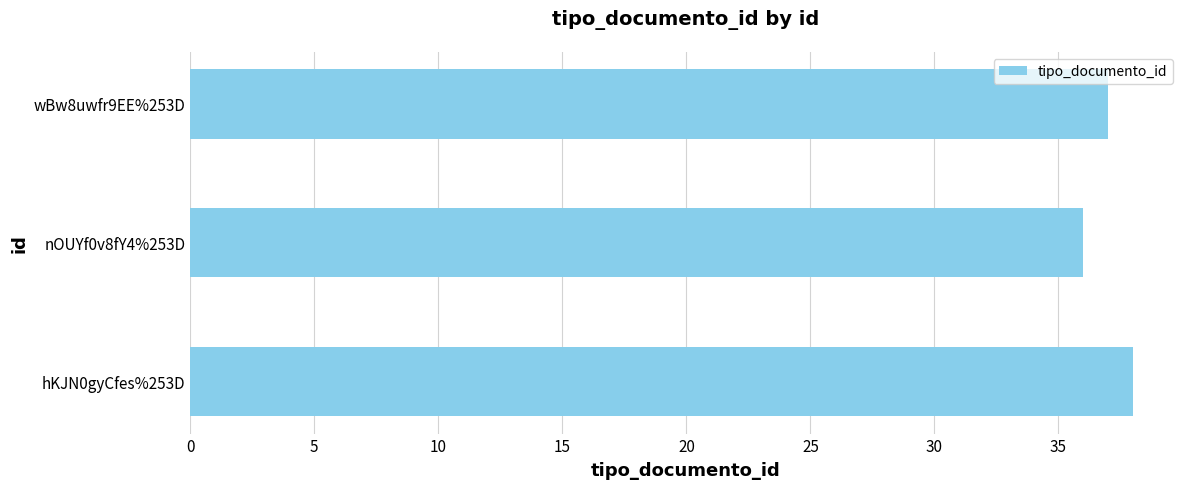

Reading top to bottom, transcribe all the data shown in this chart.

37	36	38